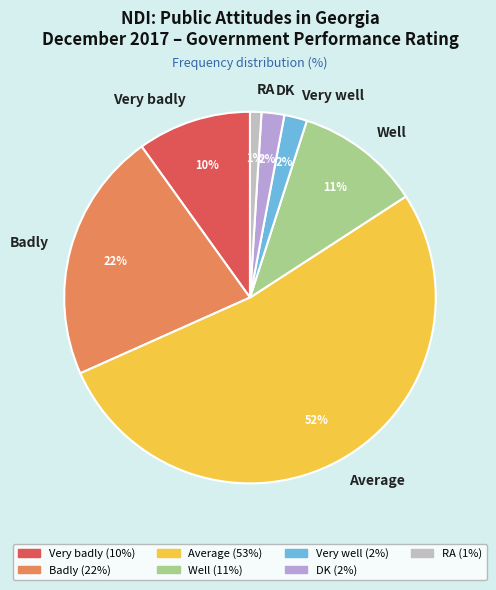

Which has a higher value, RA or DK?

DK